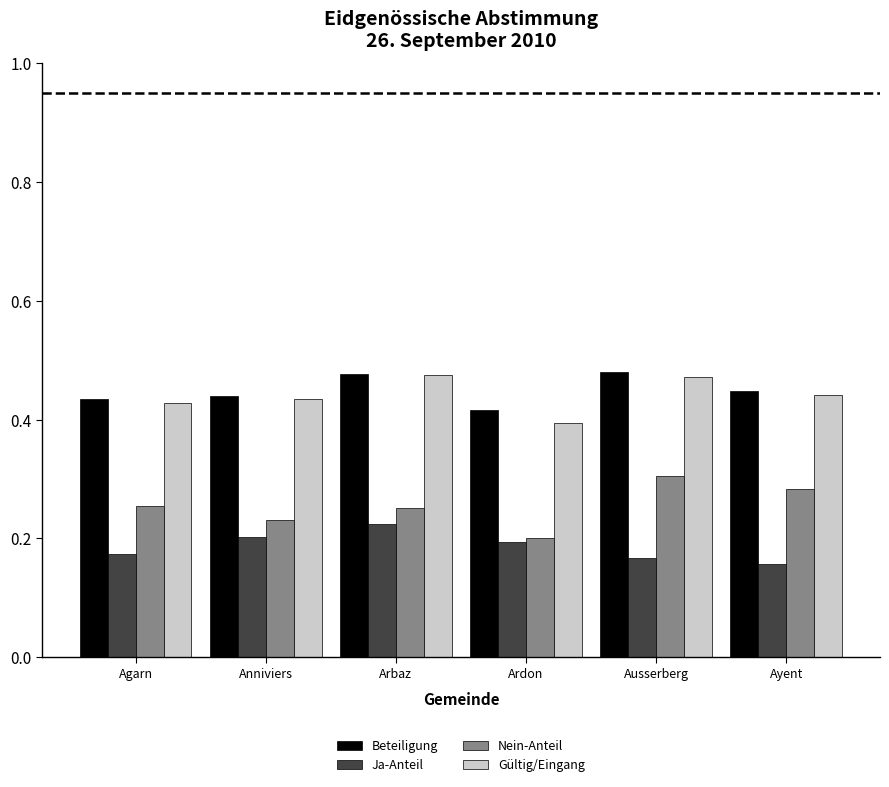

What is the sum of all Gültig/Eingang values?

2.6